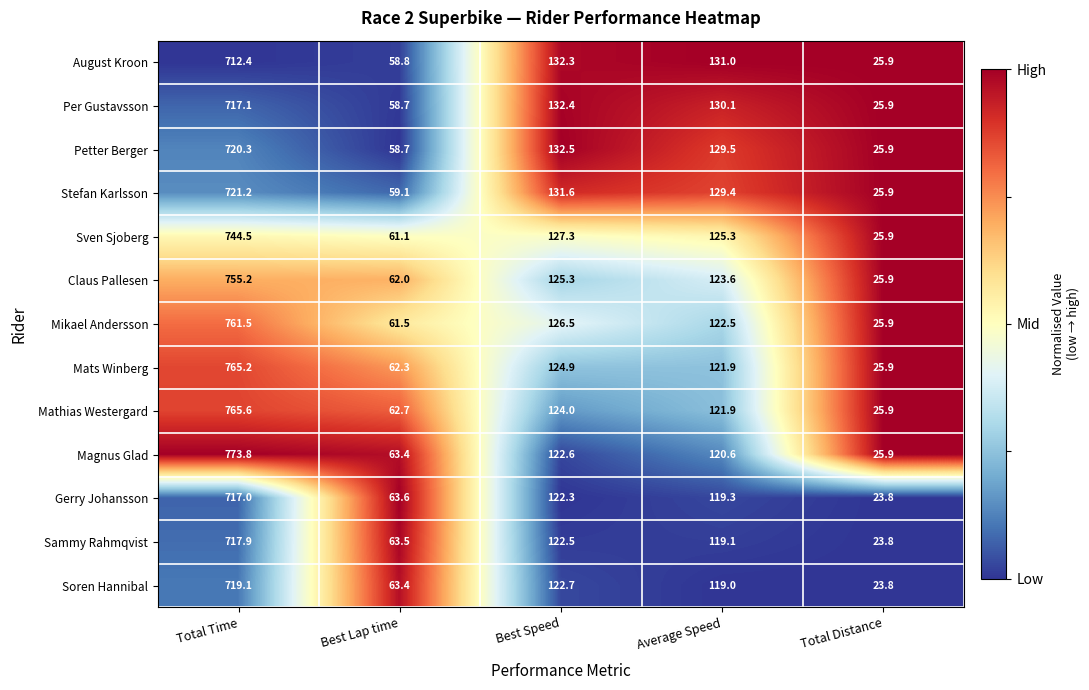

Which series has the largest range (max minus min)?

Magnus Glad